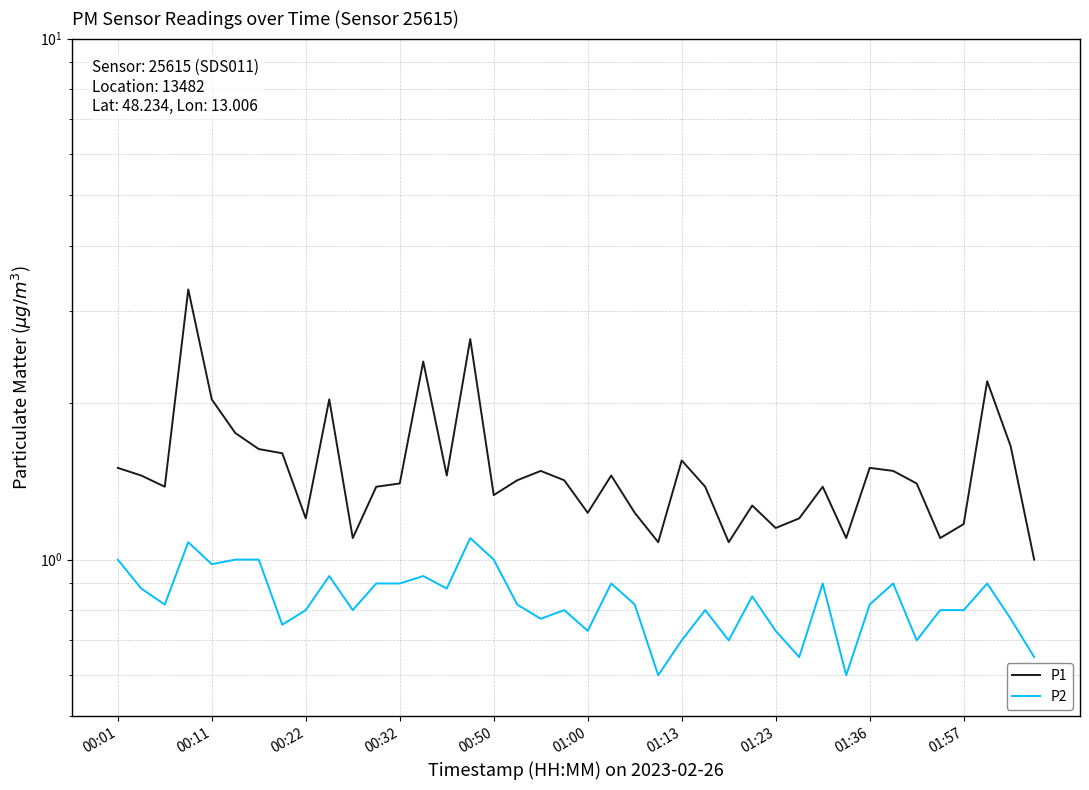

What is the difference between the second highest and second lowest values in the P2 series?

0.5